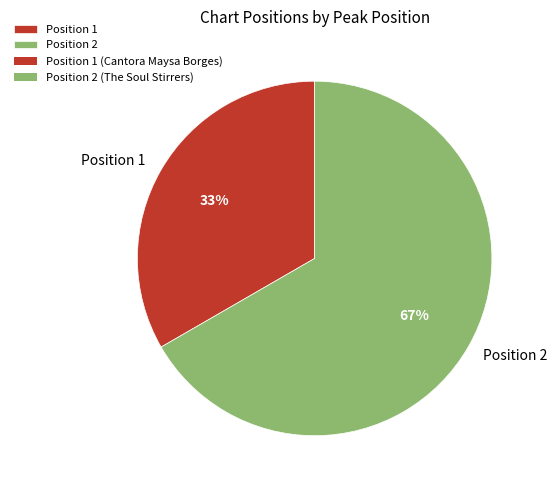

Is it true that Position 1 is 46% of the pie?

False